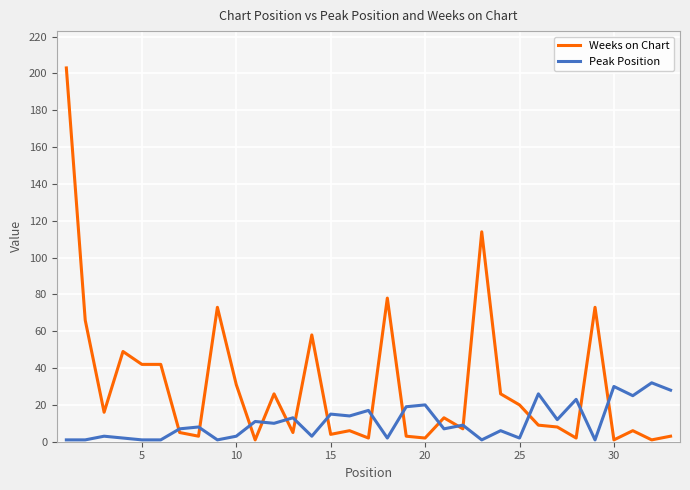

What are all the series names shown in the legend?

Weeks on Chart, Peak Position